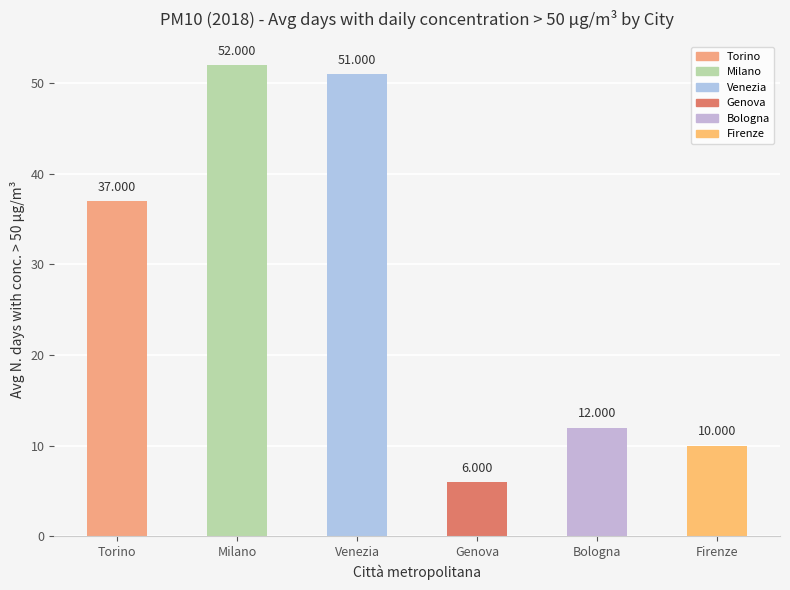

At which category does the chart reach its peak across all series?

Milano